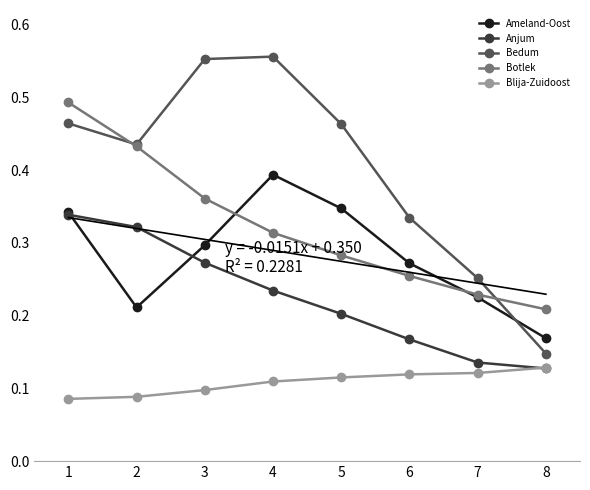

At 4, list the series in order from largest to smallest.

Bedum, Ameland-Oost, Botlek, Anjum, Blija-Zuidoost